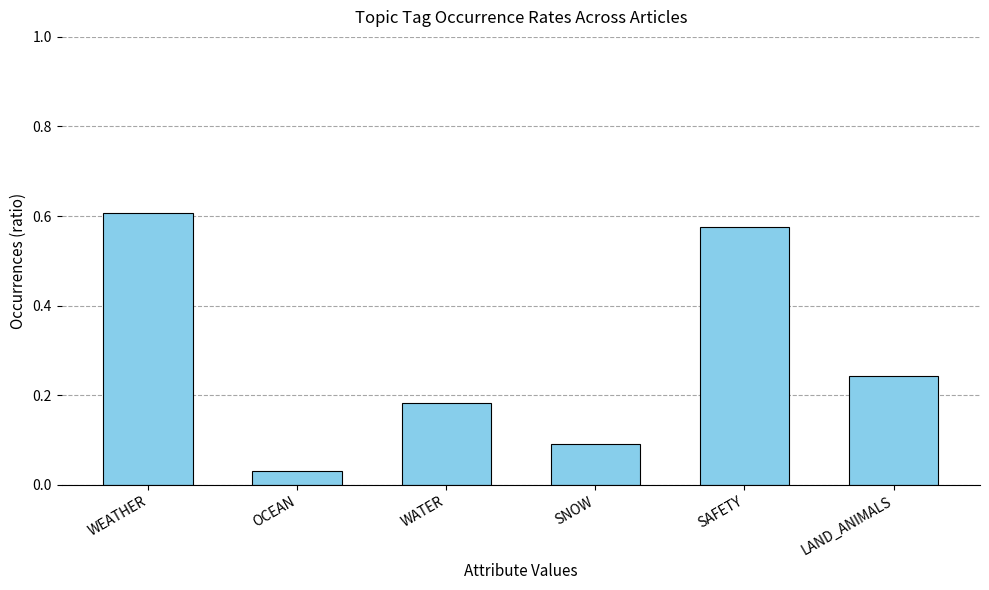

How many bars are there in total?

6